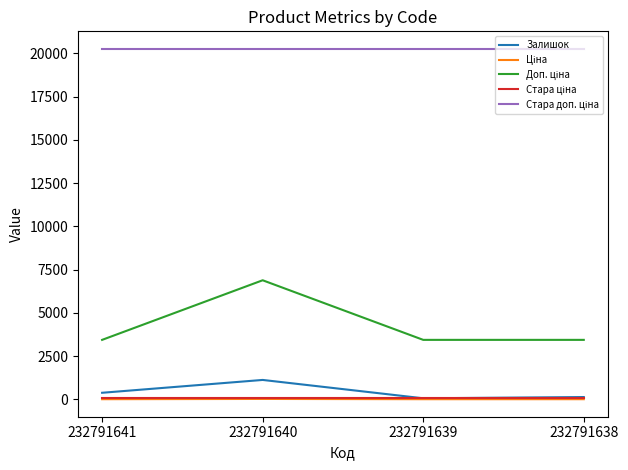

What is the maximum value shown in the chart?

20265.8